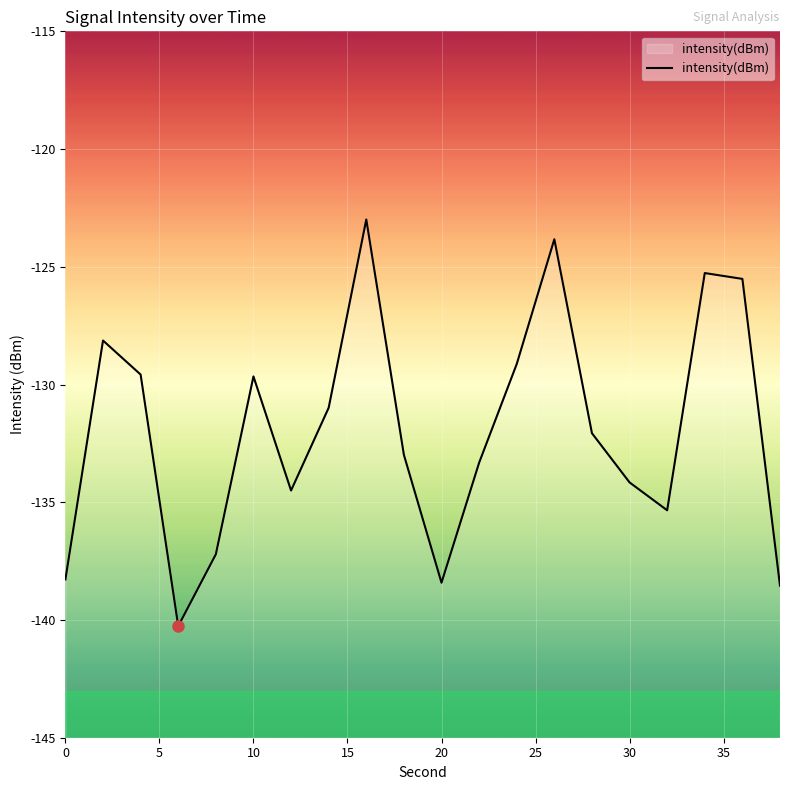

Which has a higher value, 32 or 36?

36